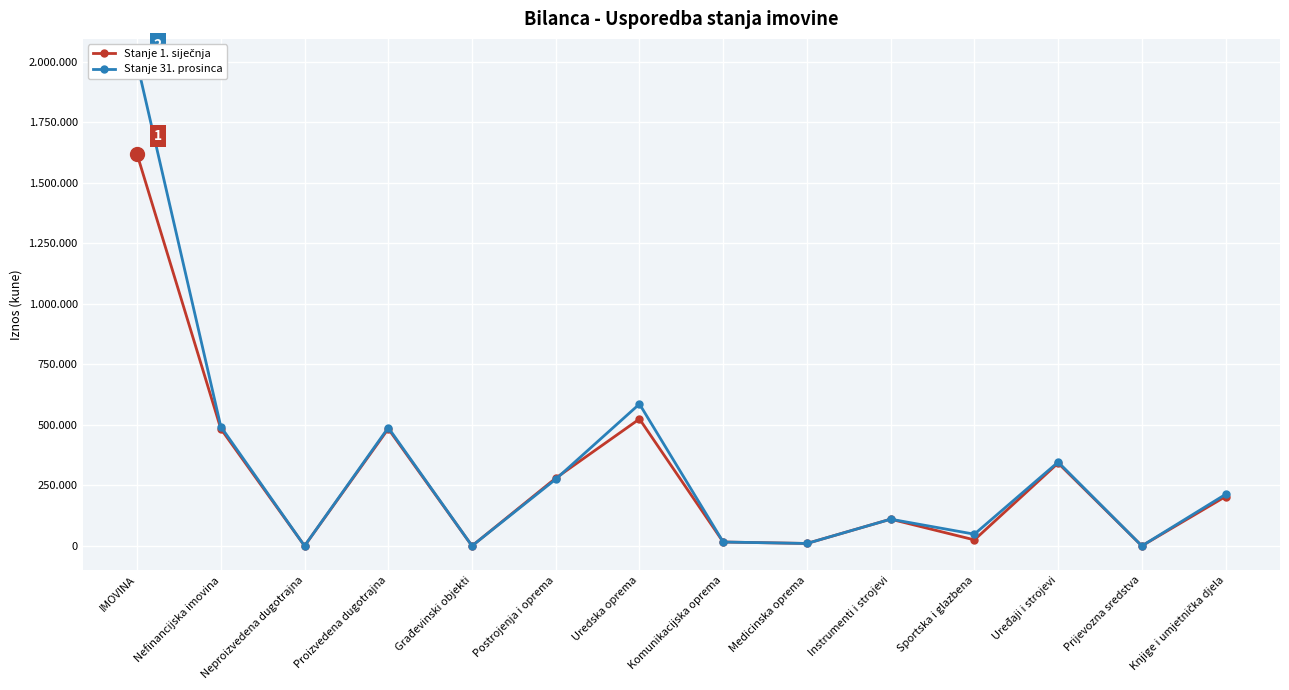

Which series has the largest total across all categories?

Stanje 31. prosinca